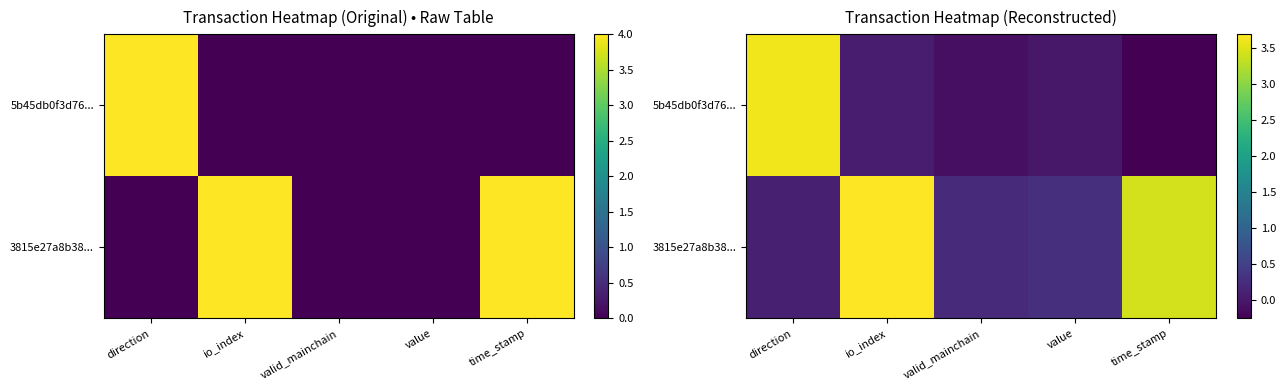

Count the number of data series in this chart.

2